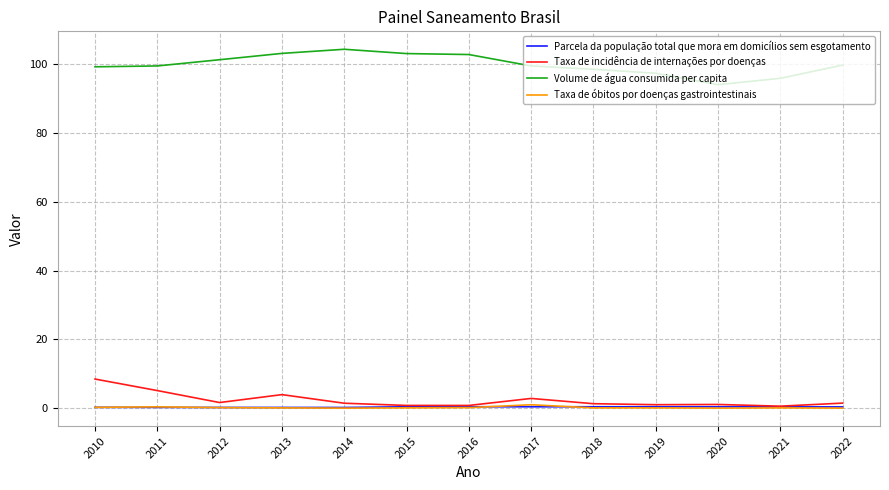

Which series has the largest total across all categories?

Volume de água consumida per capita